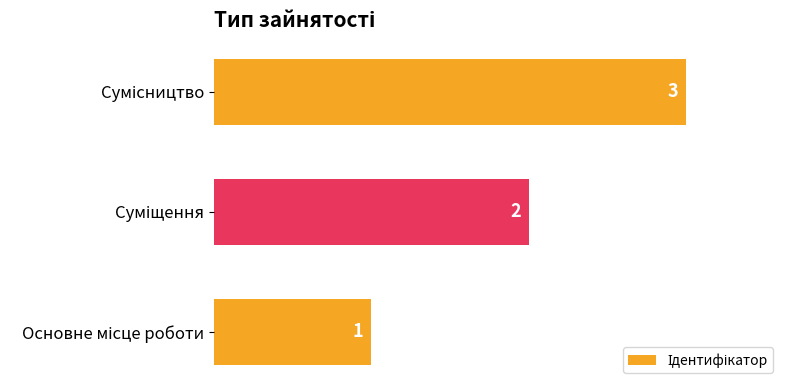

How many bars are there in total?

3